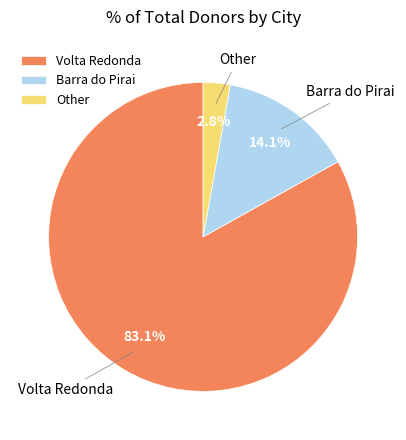

To the nearest percent, what is the difference between the largest and smallest slice percentages?

80%